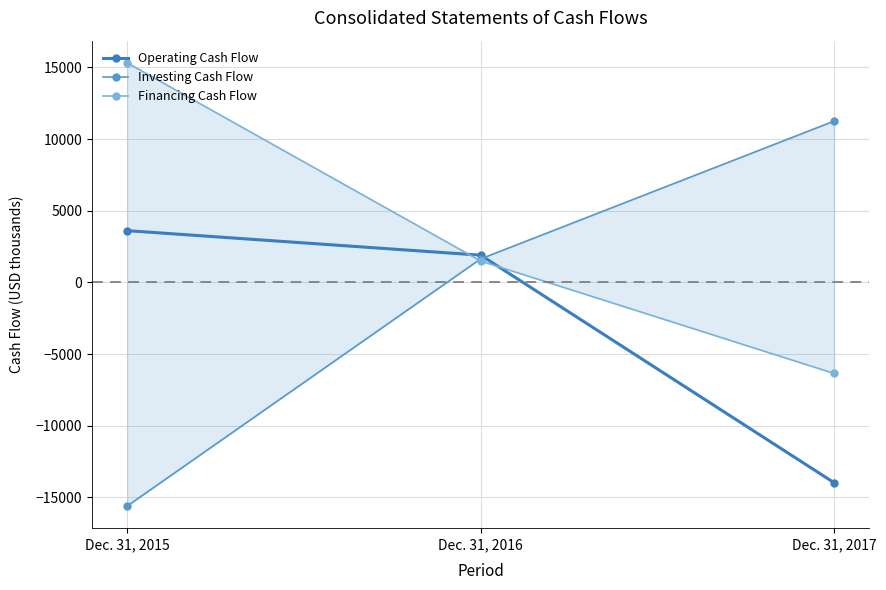

What is the difference between the Operating Cash Flow values at Dec. 31, 2017 and Dec. 31, 2016?

15876